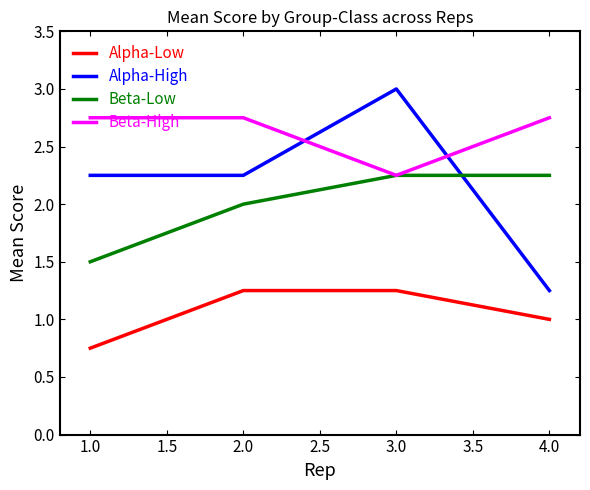

True or false: Alpha-Low has a value of 1.6 at 3.0.

False